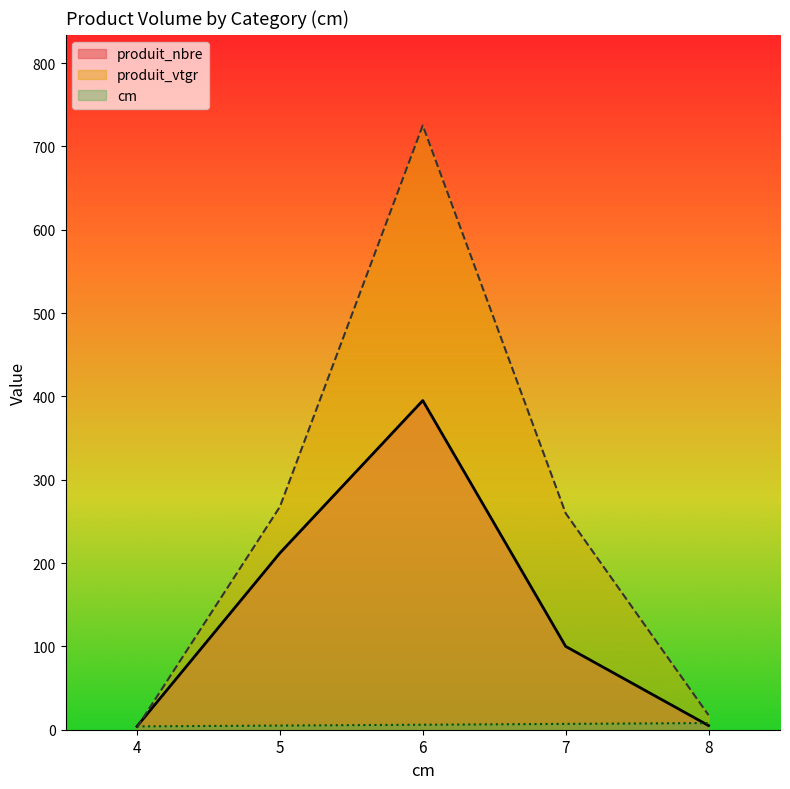

What is the value of the produit_vtgr point at the 4th from the left?

259.8